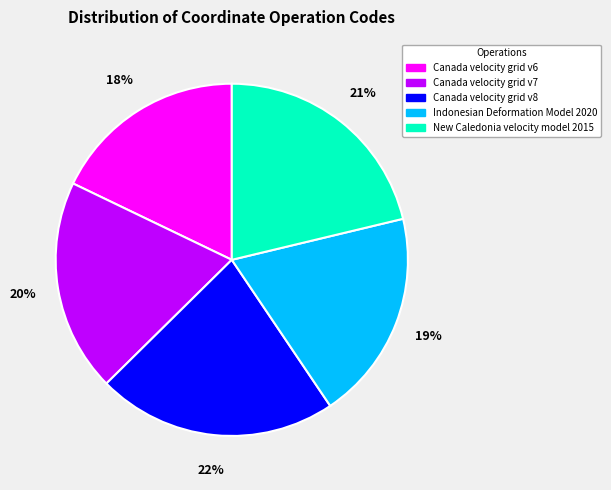

Approximately how many times larger is the value at Canada velocity grid v6 compared to Indonesian Deformation Model 2020?

0.9